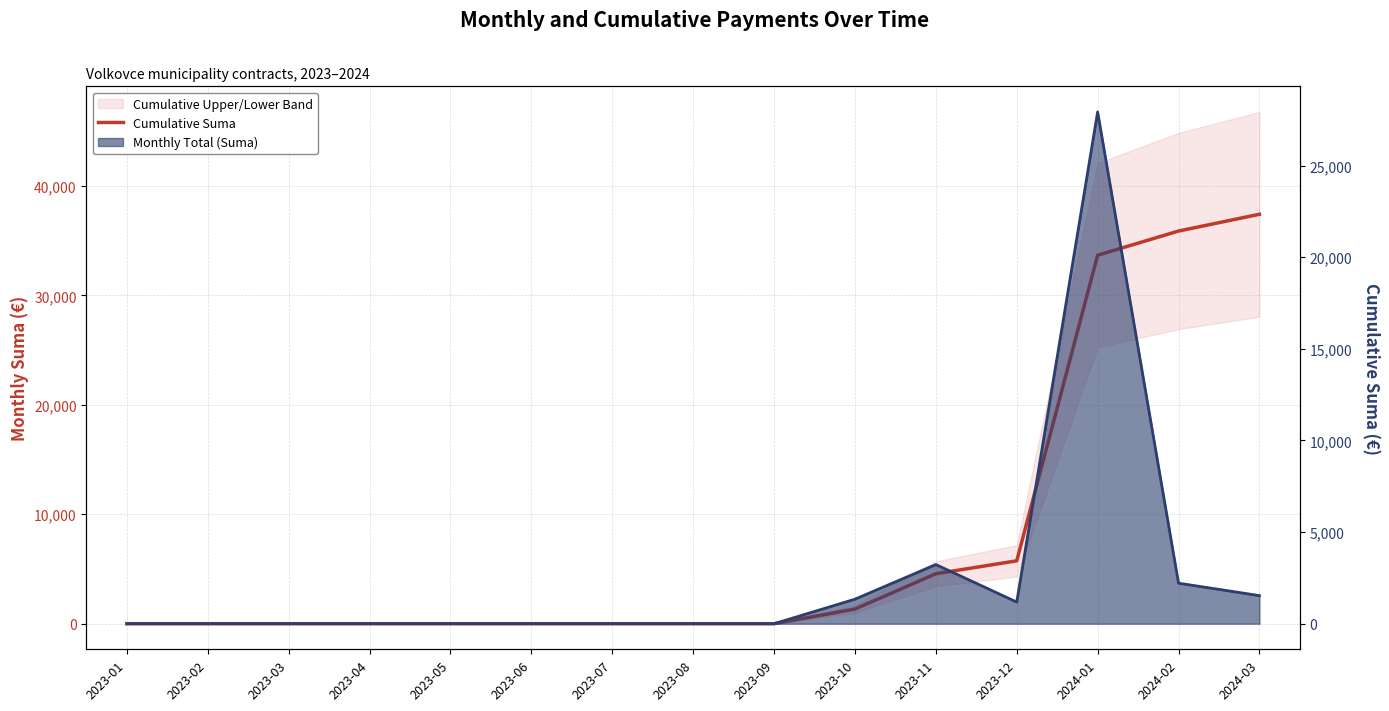

How many values in Monthly Total (Suma) line are above zero?

6